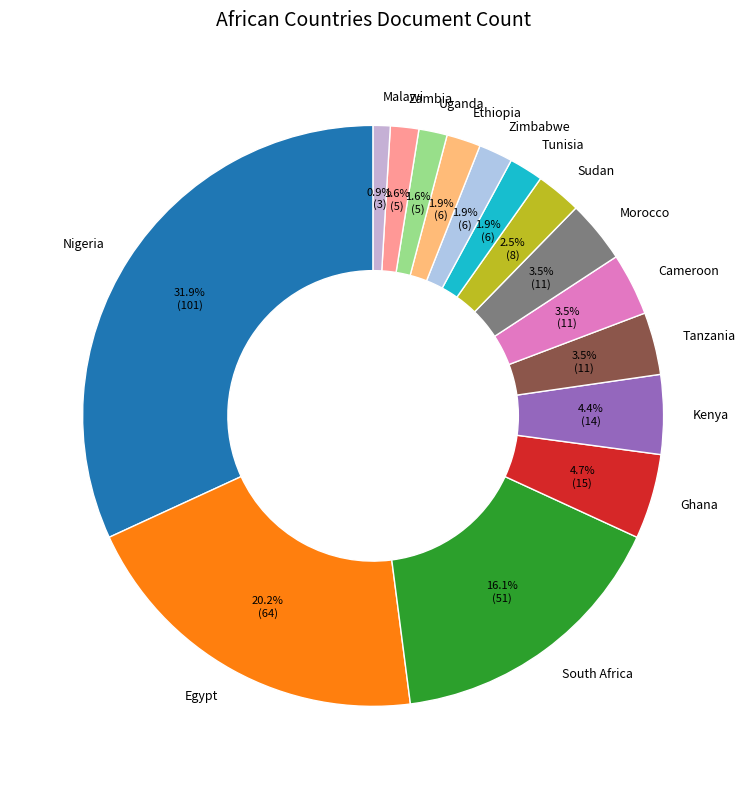

To the nearest percent, what percentage of the pie is Zambia?

2%